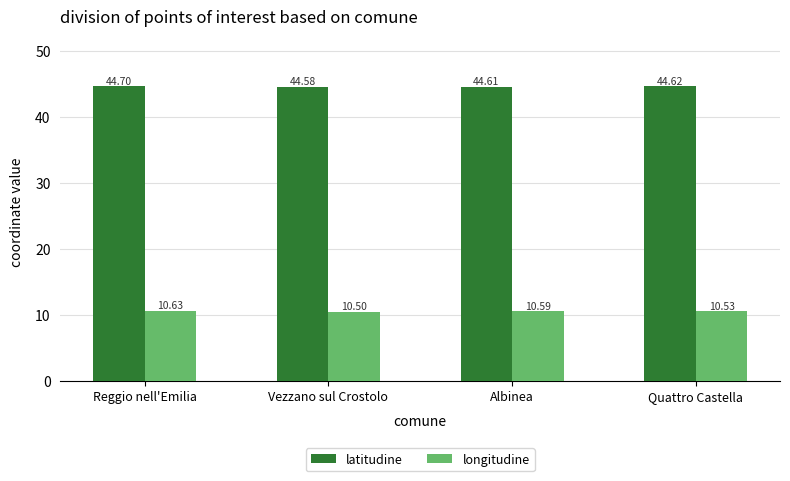

How many distinct data groups are displayed?

2